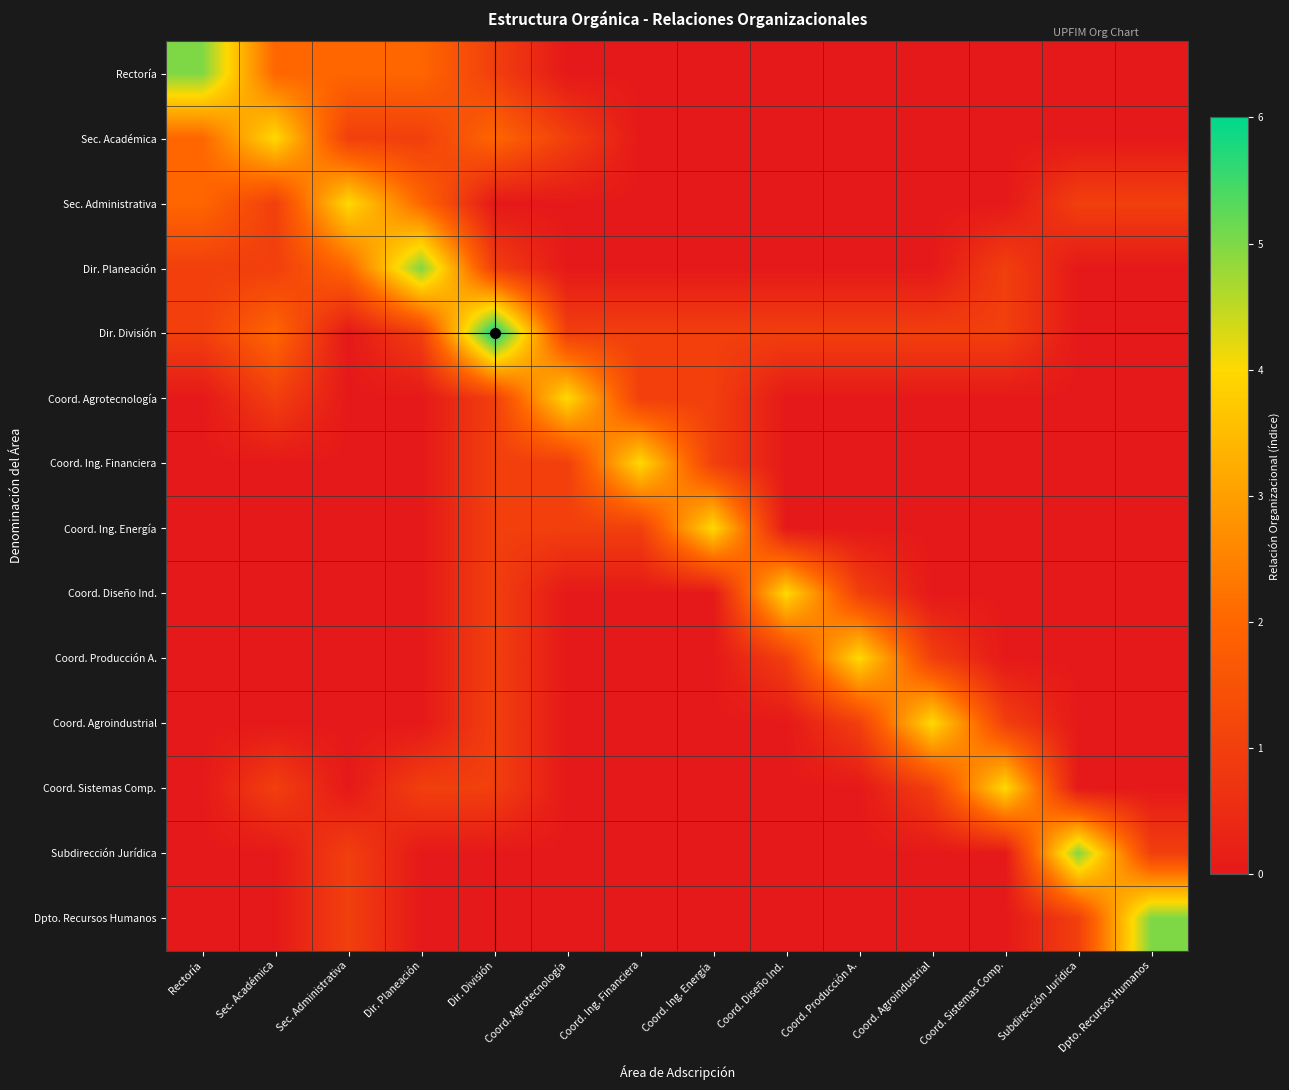

List the series in order of their peak value, lowest first.

Sec. Académica, Sec. Administrativa, Coord. Agrotecnología, Coord. Ing. Financiera, Coord. Ing. Energía, Coord. Diseño Ind., Coord. Producción A., Coord. Agroindustrial, Coord. Sistemas Comp., Rectoría, Dir. Planeación, Subdirección Jurídica, Dpto. Recursos Humanos, Dir. División